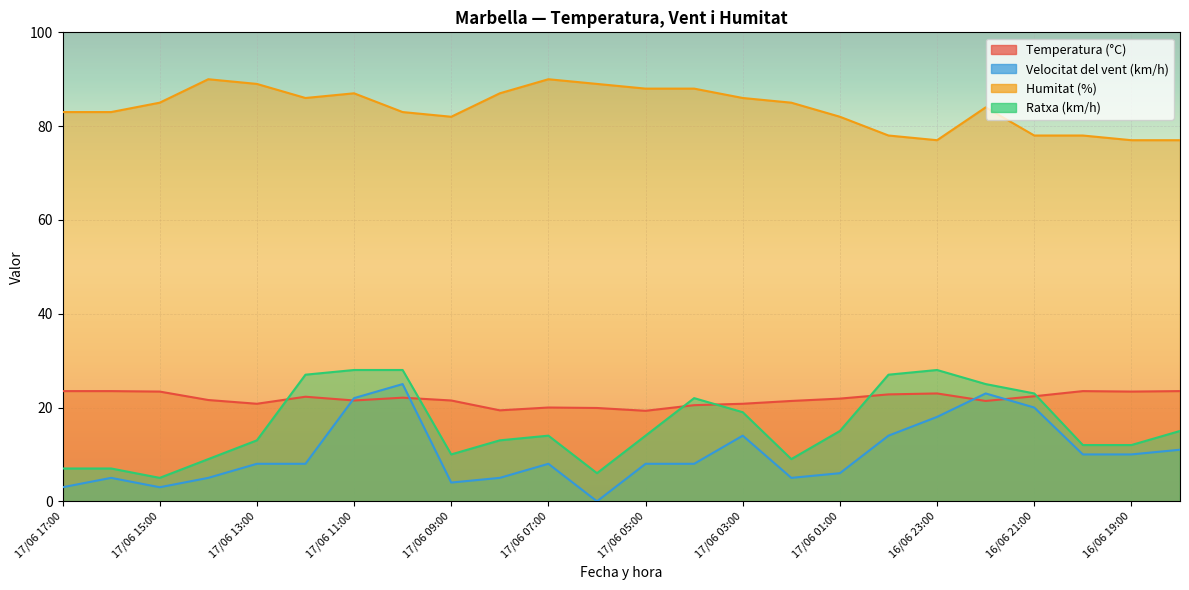

Reading left to right, what are all the values shown in this chart?

Temperatura (°C): 23.5	23.5	23.4	21.6	20.8	22.3	21.5	22.1	21.5	19.4	20.0	19.9	19.3	20.5	20.8	21.4	21.9	22.8	23.0	21.4	22.4	23.5	23.4	23.5
Velocitat del vent (km/h): 3.0	5.0	3.0	5.0	8.0	8.0	22.0	25.0	4.0	5.0	8.0	0.0	8.0	8.0	14.0	5.0	6.0	14.0	18.0	23.0	20.0	10.0	10.0	11.0
Humitat (%): 83.0	83.0	85.0	90.0	89.0	86.0	87.0	83.0	82.0	87.0	90.0	89.0	88.0	88.0	86.0	85.0	82.0	78.0	77.0	84.0	78.0	78.0	77.0	77.0
Ratxa (km/h): 7.0	7.0	5.0	9.0	13.0	27.0	28.0	28.0	10.0	13.0	14.0	6.0	14.0	22.0	19.0	9.0	15.0	27.0	28.0	25.0	23.0	12.0	12.0	15.0